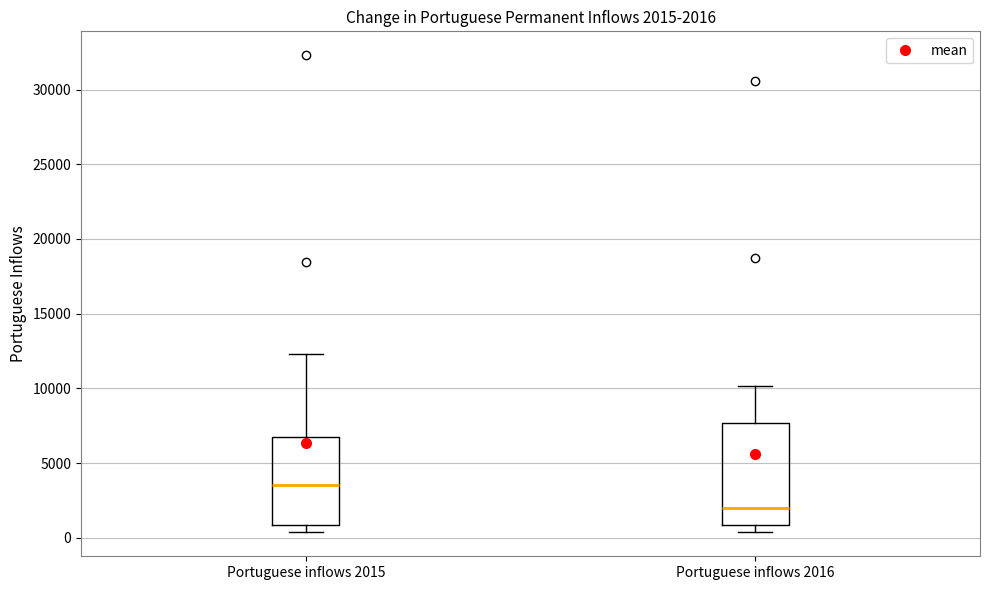

Comparing the boxes themselves (not the whiskers), which one is the tallest?

Portuguese inflows 2016